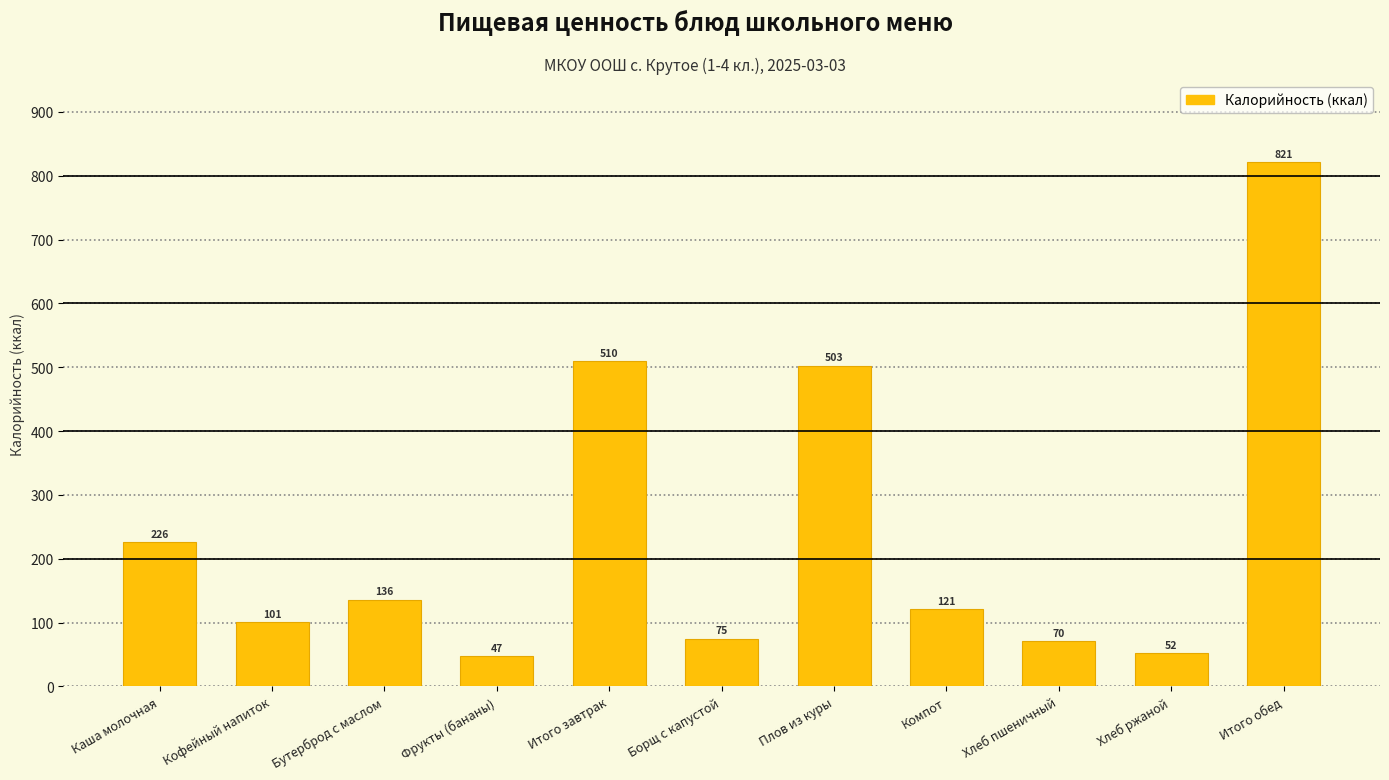

Does the chart contain stacked bars?

No